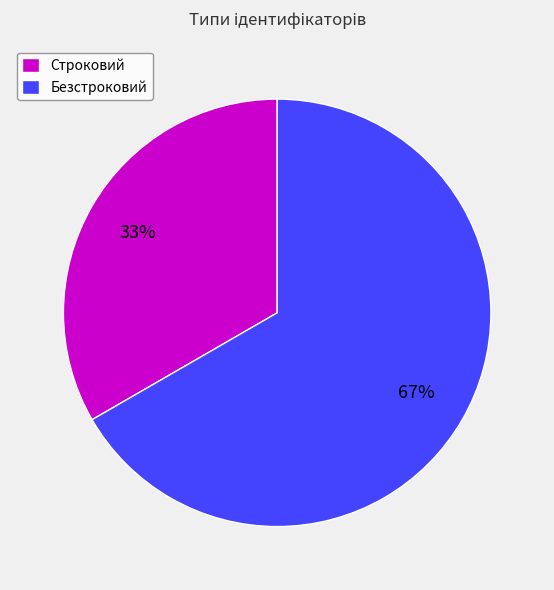

Do Строковий and Безстроковий together represent more than half of the pie?

Yes